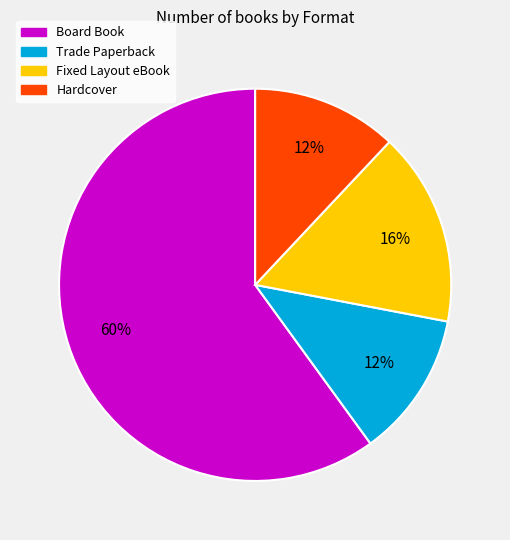

Which slice is the largest?

Board Book